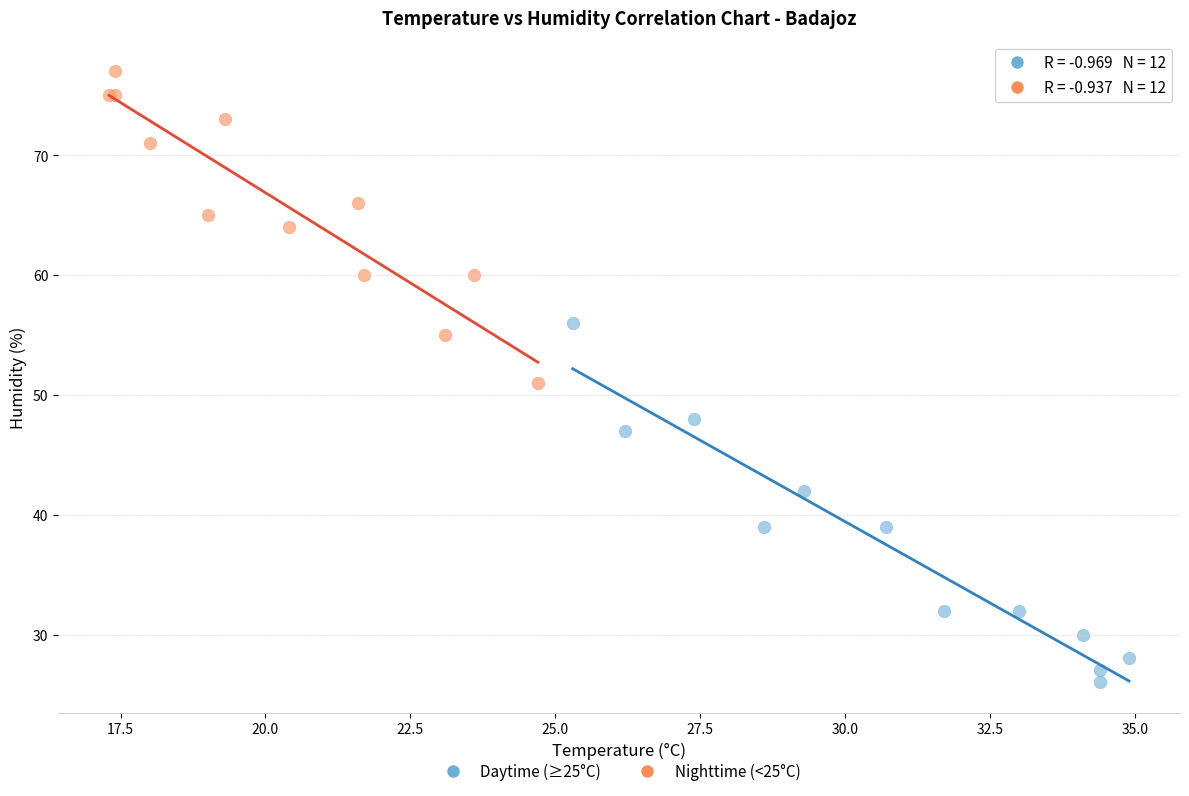

Which series has the widest spread of Y values?

Daytime (≥25°C)